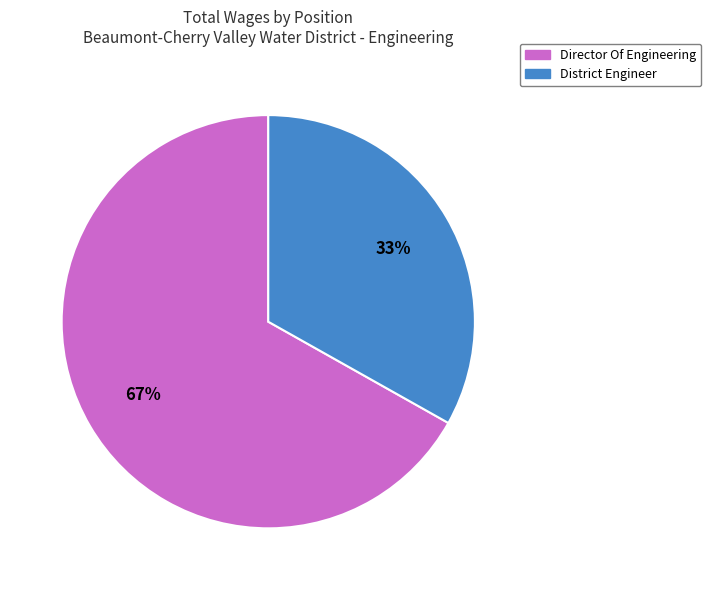

What is the smallest slice in the pie chart?

District Engineer